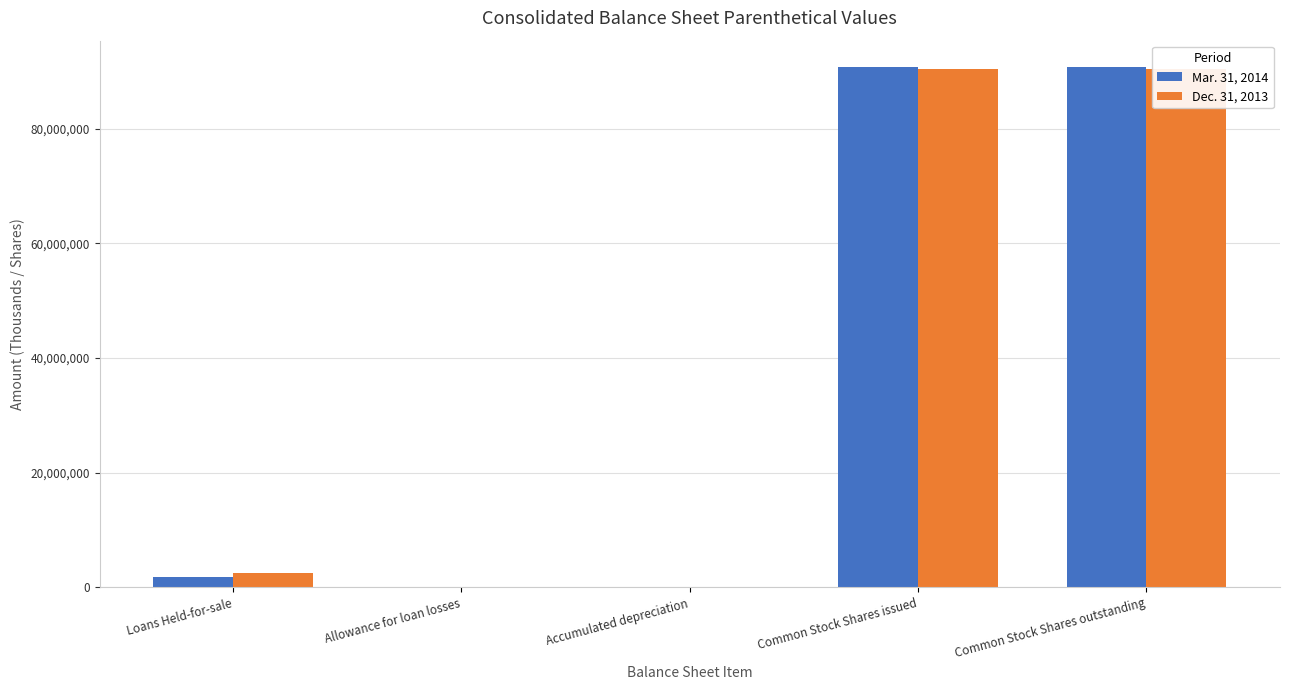

What is the average value of the Mar. 31, 2014 series?

36680337